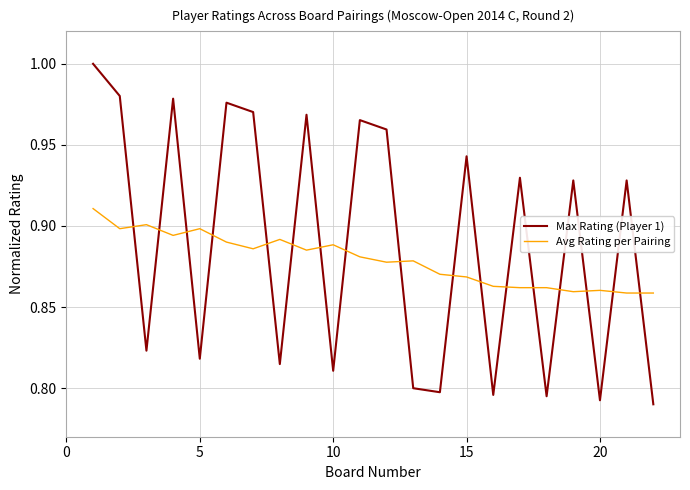

After their last crossing, which series has the higher values: Max Rating (Player 1) or Avg Rating per Pairing?

Avg Rating per Pairing